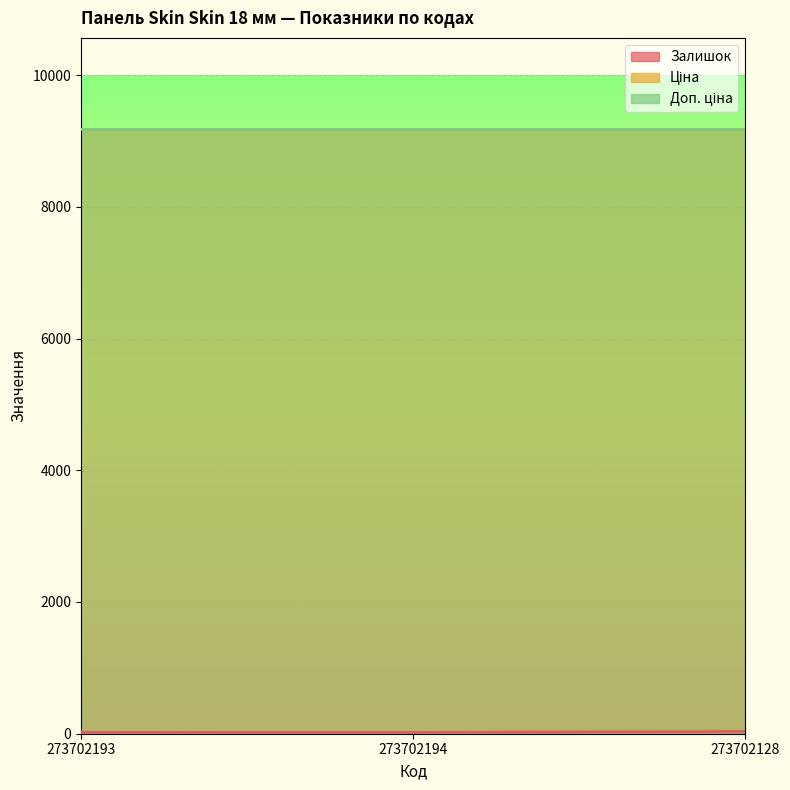

At how many categories does at least one series exceed 4021?

3